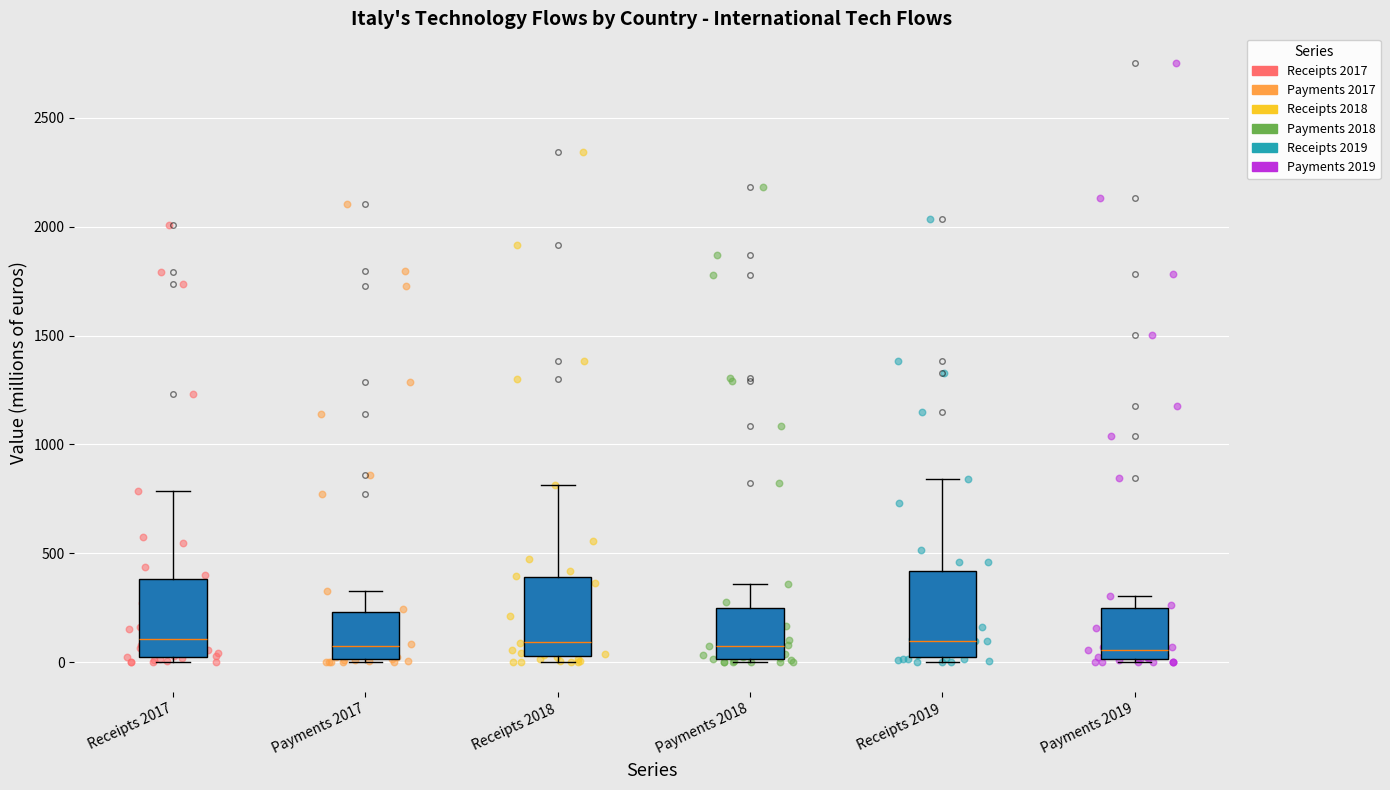

Reading left to right, transcribe this box plot: for each box, give where its median line is, the range the box spans, and where its two whiskers end, as read against the y-axis. The values are not printed on the chart, so give them approximately, as read against the axis.

Receipts 2017: median 100, box 0 to 400, whiskers 0 (just below the box's lower edge) to 800
Payments 2017: median 50, box 0 to 250, whiskers 0 to 350
Receipts 2018: median 100, box 50 to 400, whiskers 0 to 800
Payments 2018: median 100, box 0 to 250, whiskers 0 (just below the box's lower edge) to 350
Receipts 2019: median 100, box 0 to 400, whiskers 0 (just below the box's lower edge) to 850
Payments 2019: median 50, box 0 to 250, whiskers 0 (just below the box's lower edge) to 300